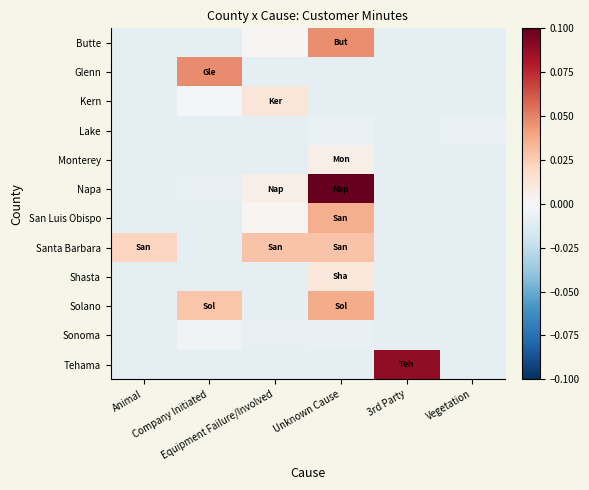

How many distinct data groups are displayed?

12